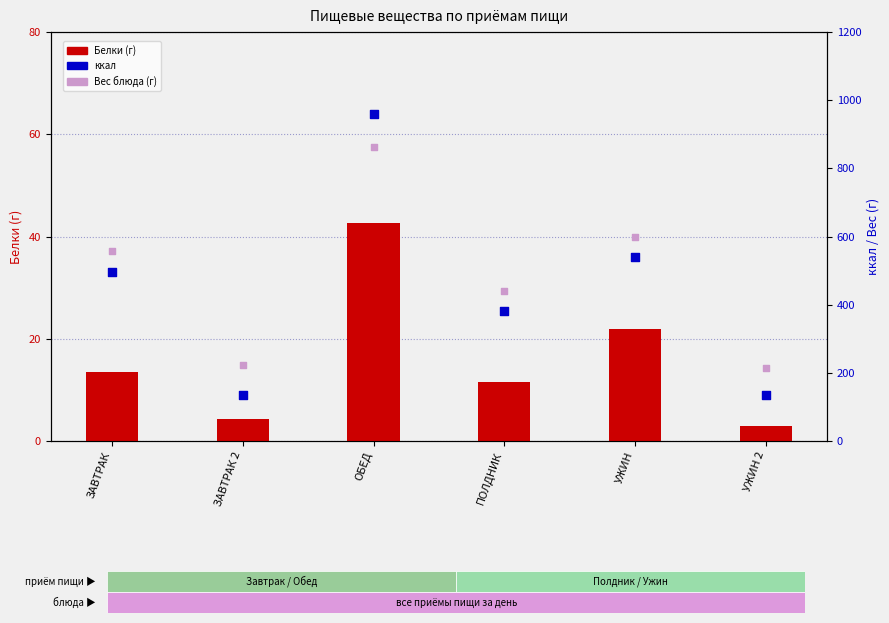

Which series has the largest total across all categories?

Вес блюда (г)